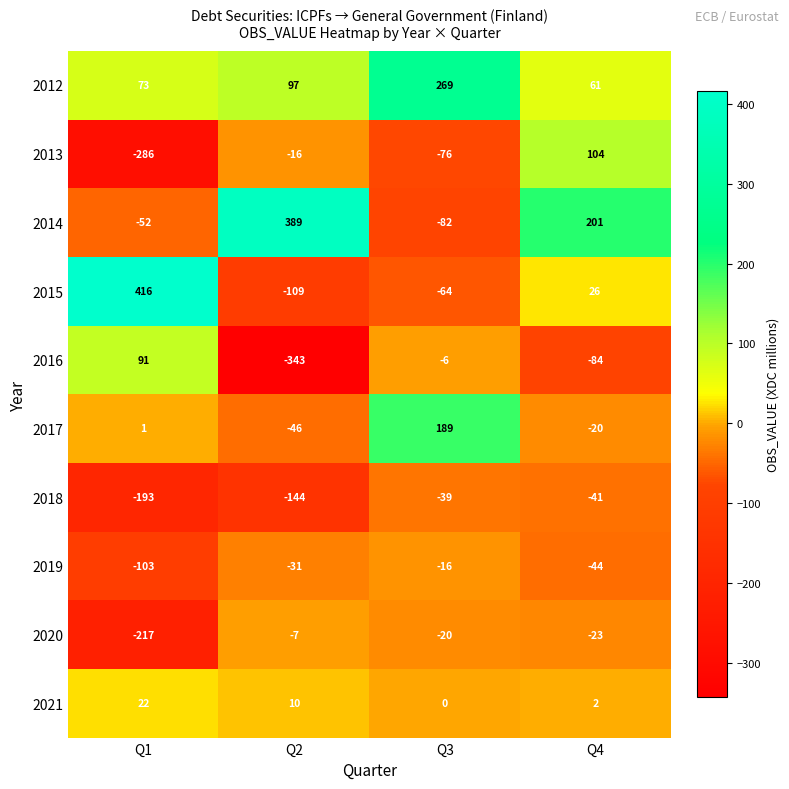

At which label does 2012 reach its minimum?

Q4